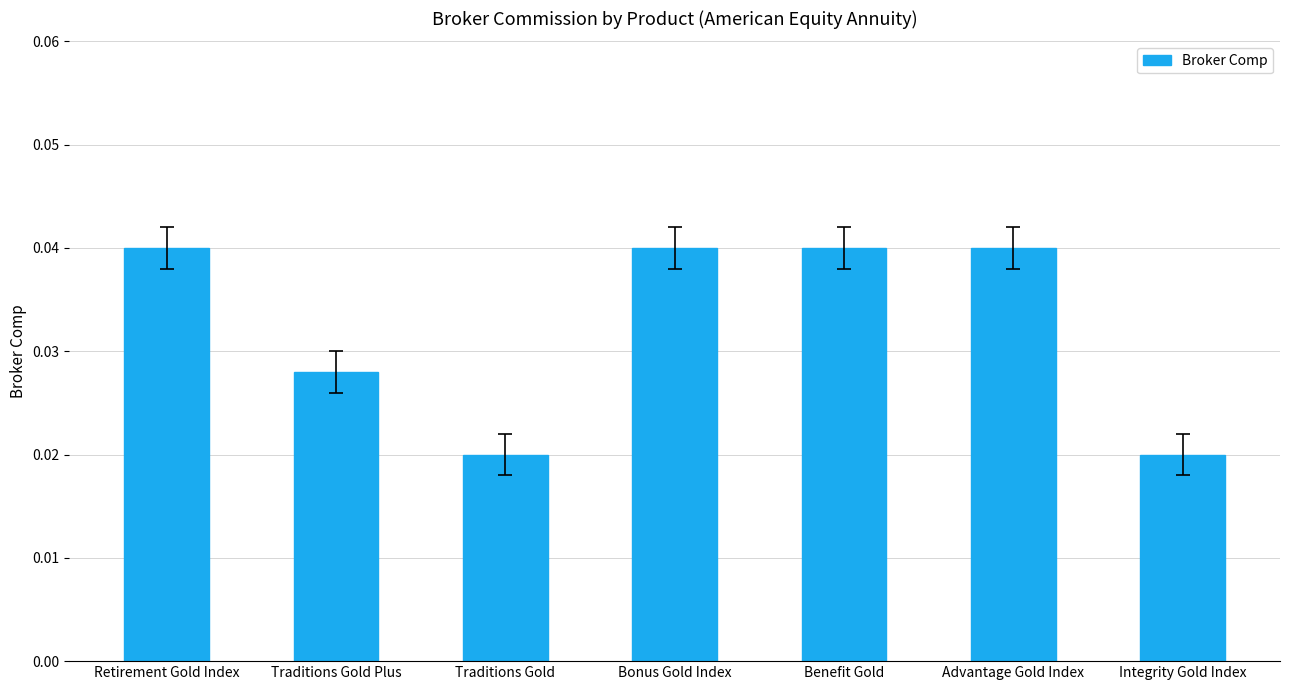

How many categories are shown in the chart?

7